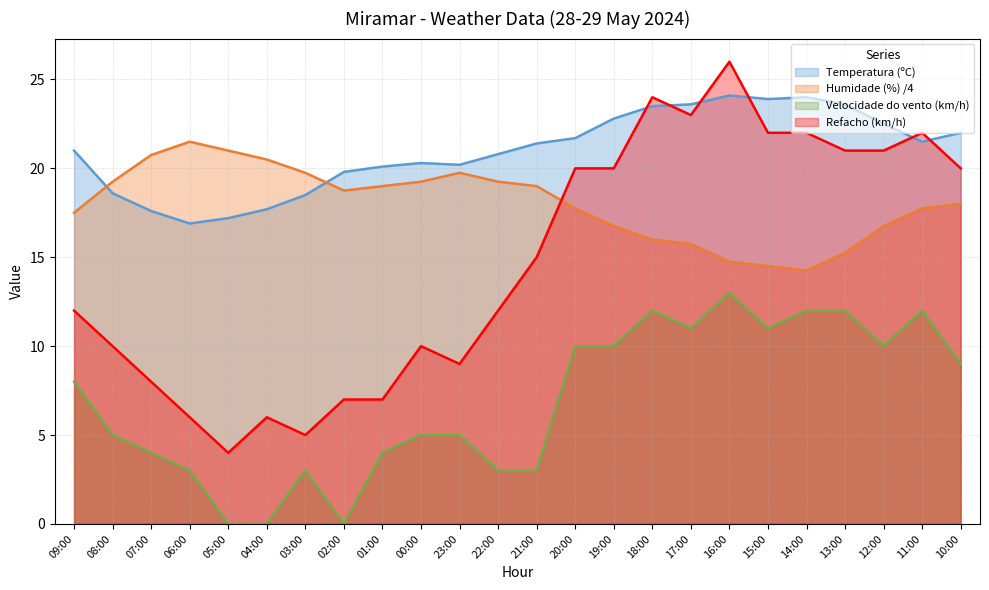

List the labels in order of Velocidade do vento (km/h) value, largest first.

16:00, 18:00, 14:00, 13:00, 11:00, 17:00, 15:00, 20:00, 19:00, 12:00, 10:00, 09:00, 08:00, 00:00, 23:00, 07:00, 01:00, 06:00, 03:00, 22:00, 21:00, 05:00, 04:00, 02:00